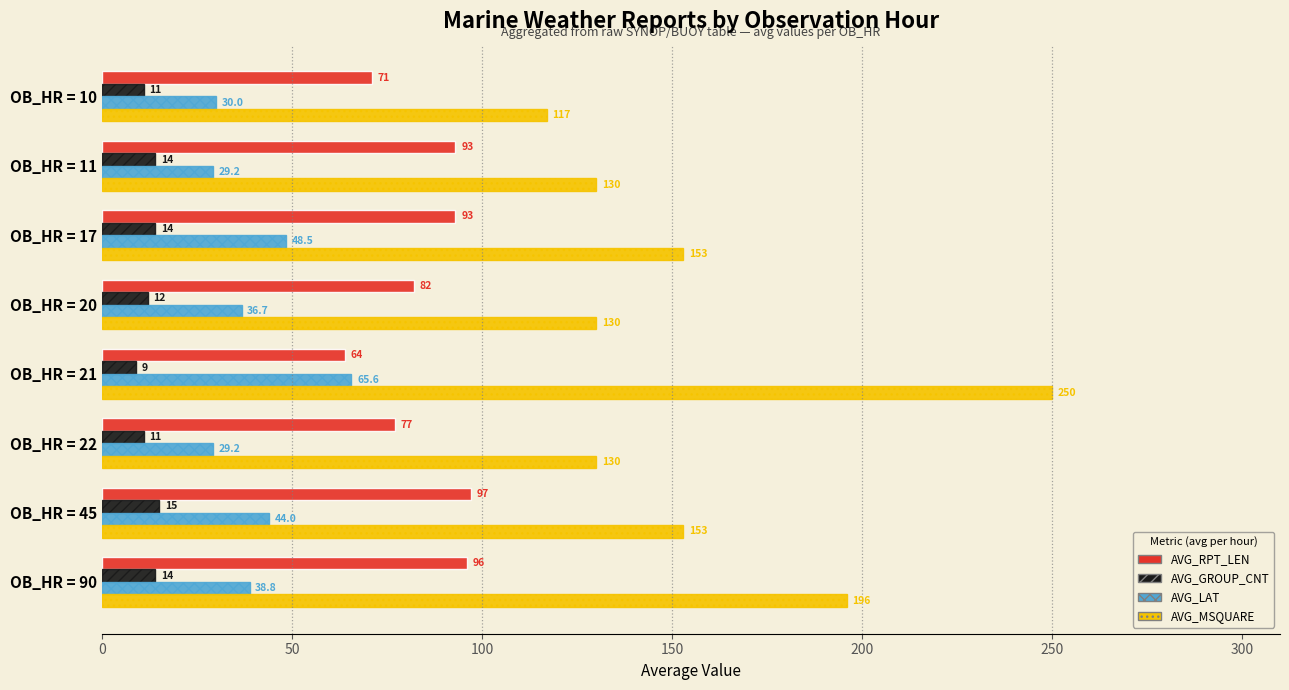

At which label is AVG_MSQUARE closest to 183?

OB_HR = 90